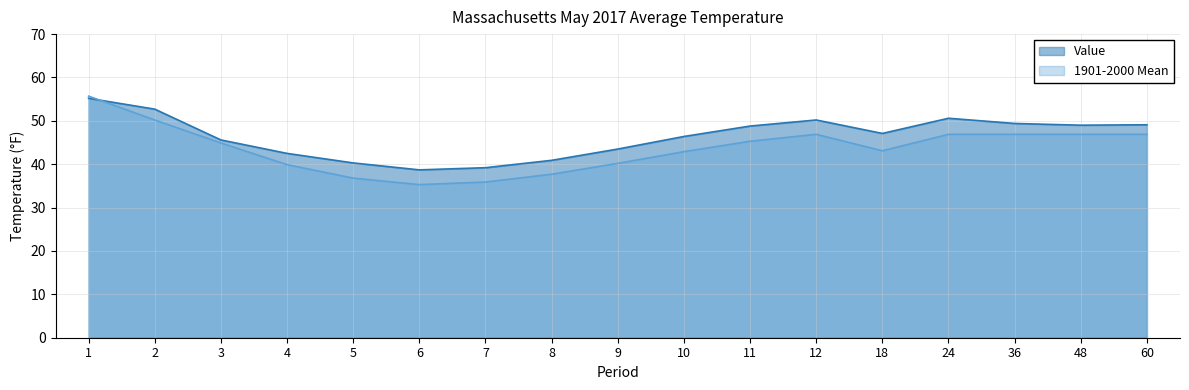

Which series has the widest spread of values?

1901-2000 Mean